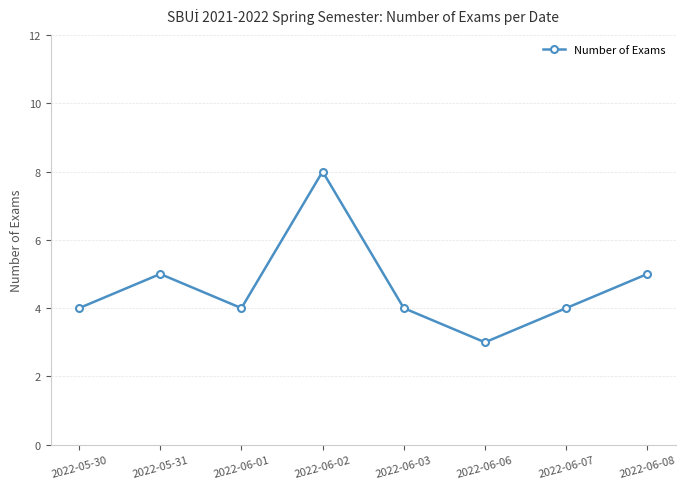

What is the label of the 7th point from the left?

2022-06-07